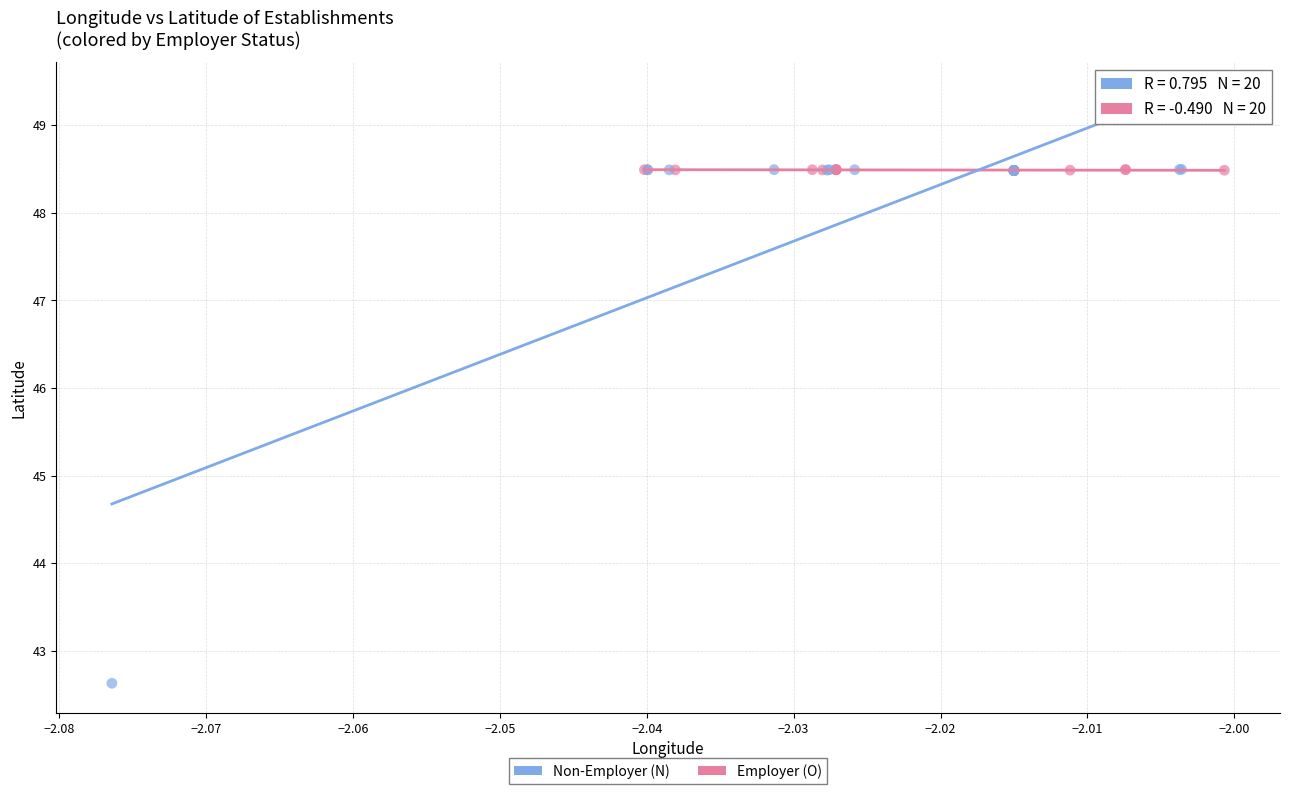

Which series has the widest spread of Y values?

Non-Employer (N)